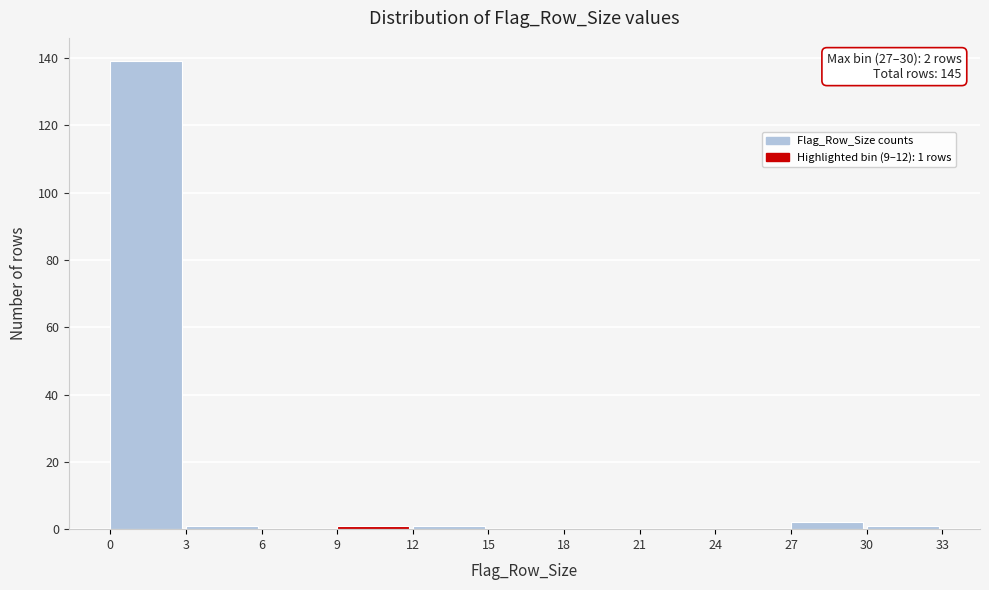

Over which range of the x-axis is the bar tallest?

0 to 3